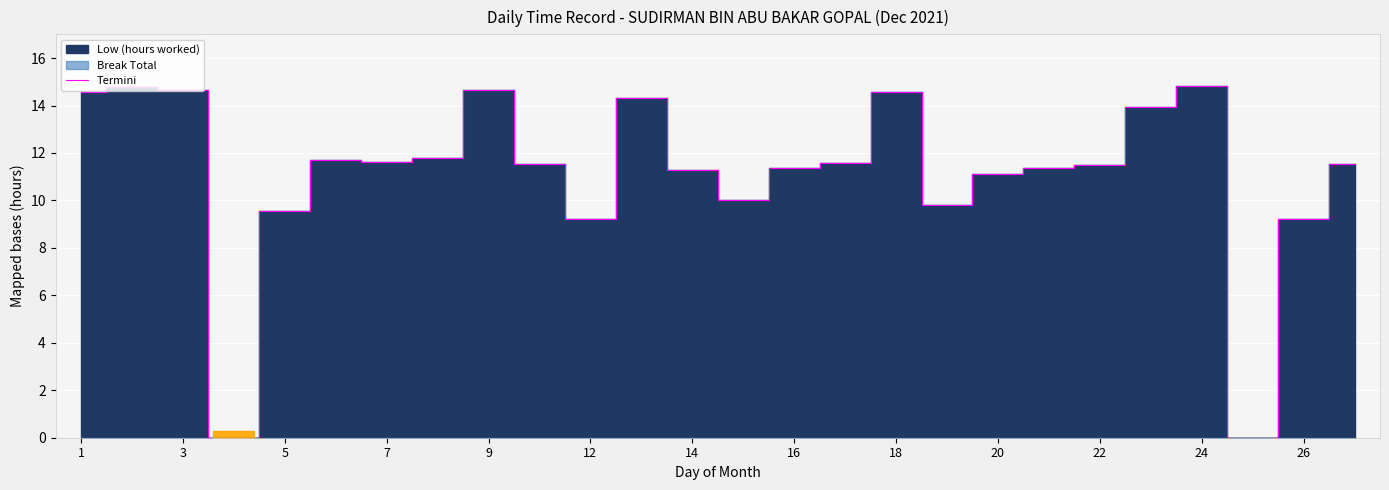

Where does the data first go above 11?

1